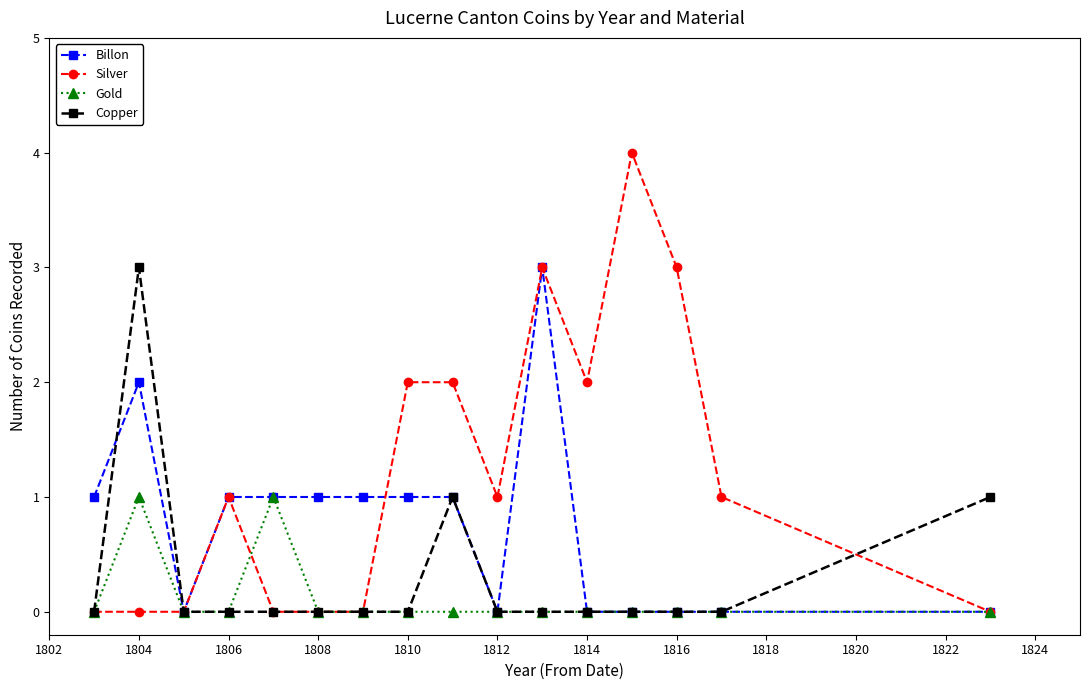

True or false: Billon has more than 0 interior local peaks.

True